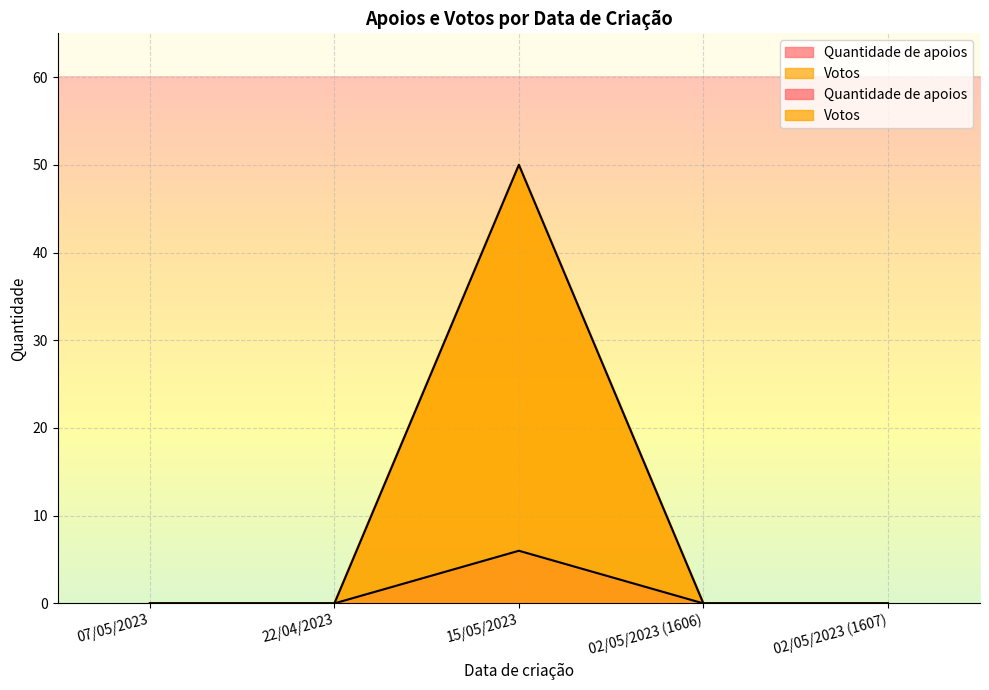

Rank the series at 22/04/2023 from lowest to highest value.

Quantidade de apoios, Votos